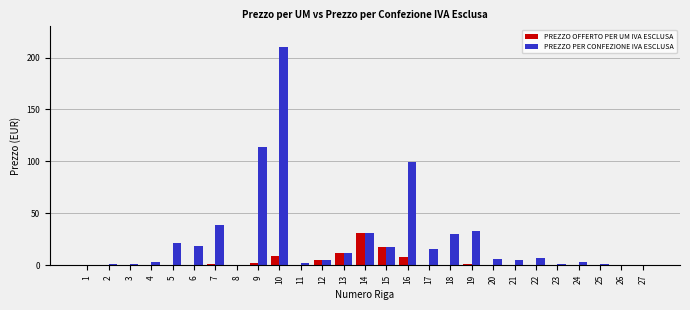

Is it true that PREZZO OFFERTO PER UM IVA ESCLUSA equals 0.1 at 21?

True